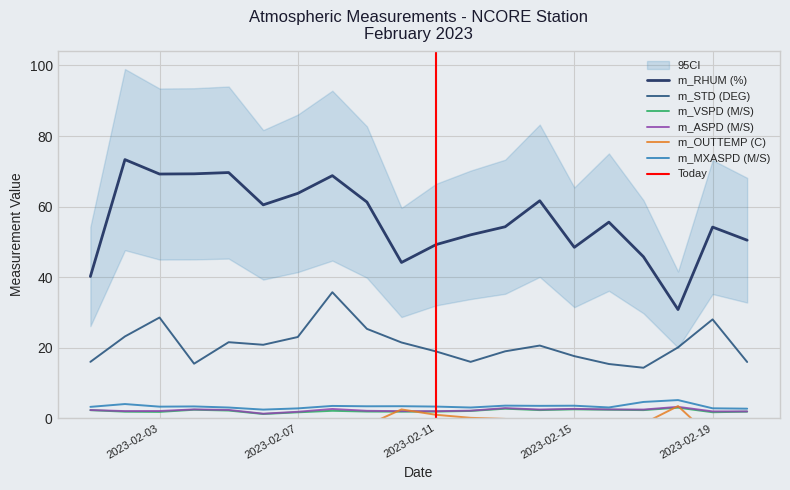

Does the chart display data point markers on the line(s)?

No